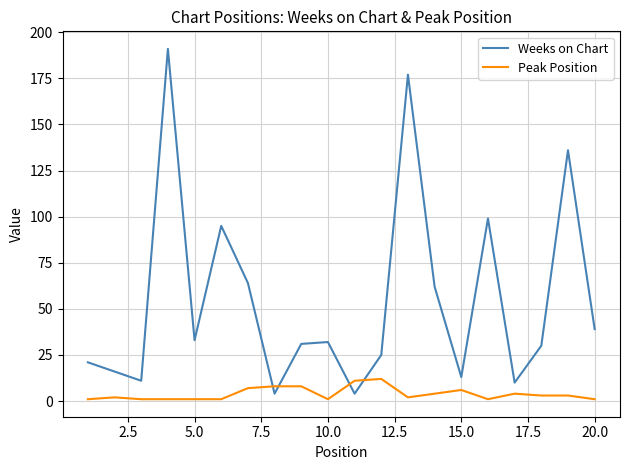

Which series has the largest total across all categories?

Weeks on Chart